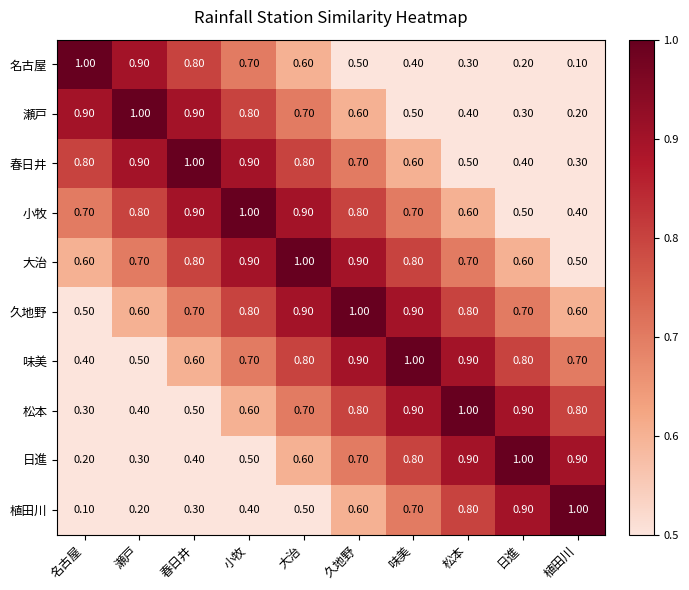

What is the spread (max minus min) of values at 松本?

0.7